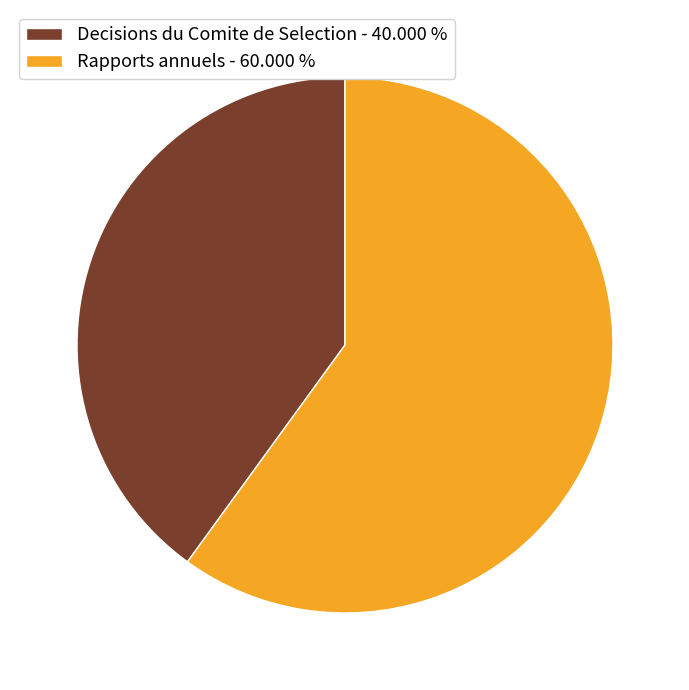

Is Rapports annuels the majority of the pie?

Yes